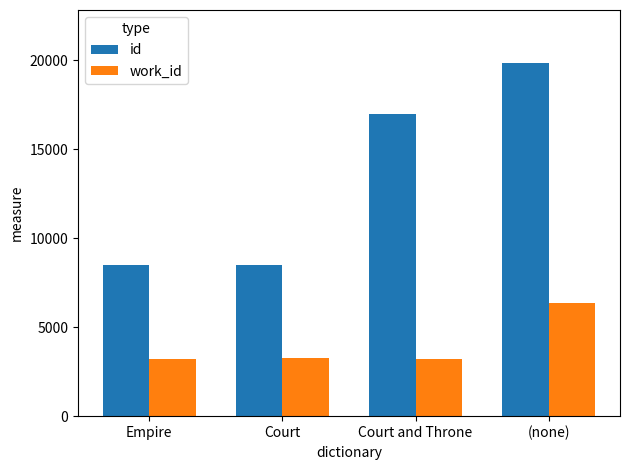

Is the value of id at (none) greater than the value of work_id at (none)?

Yes